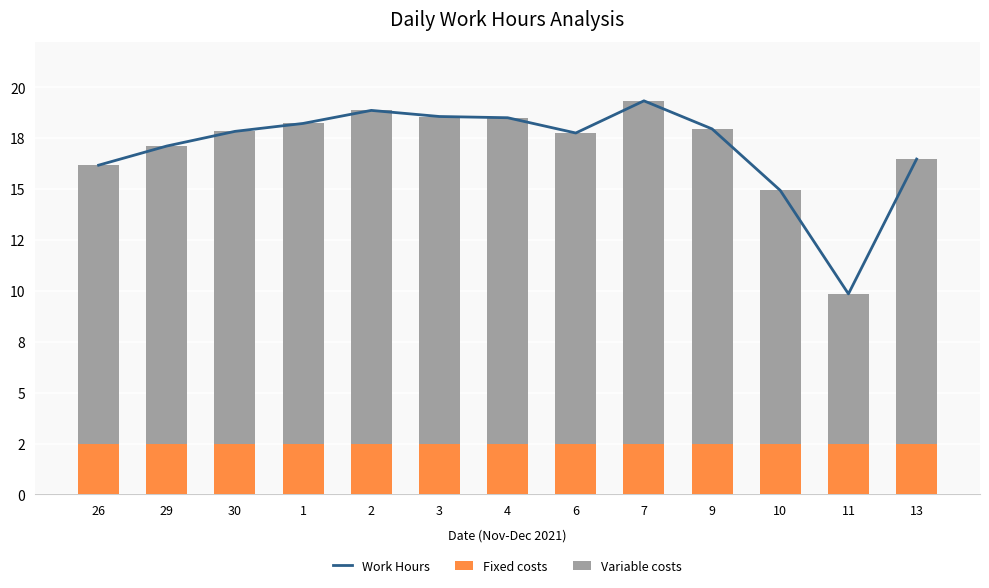

At which label does Variable costs reach its peak?

7